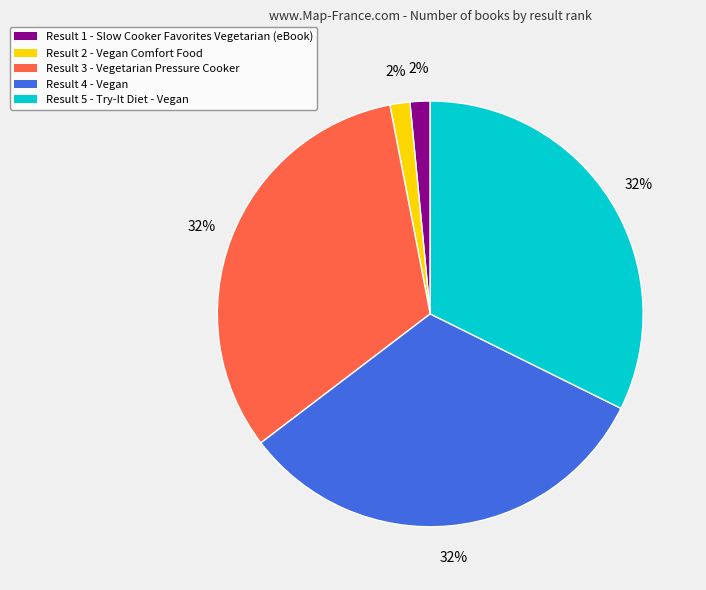

To the nearest percent, what is the average slice percentage?

20%